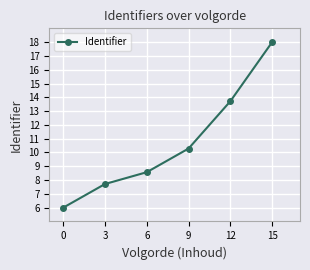

How many categories are shown in the chart?

6